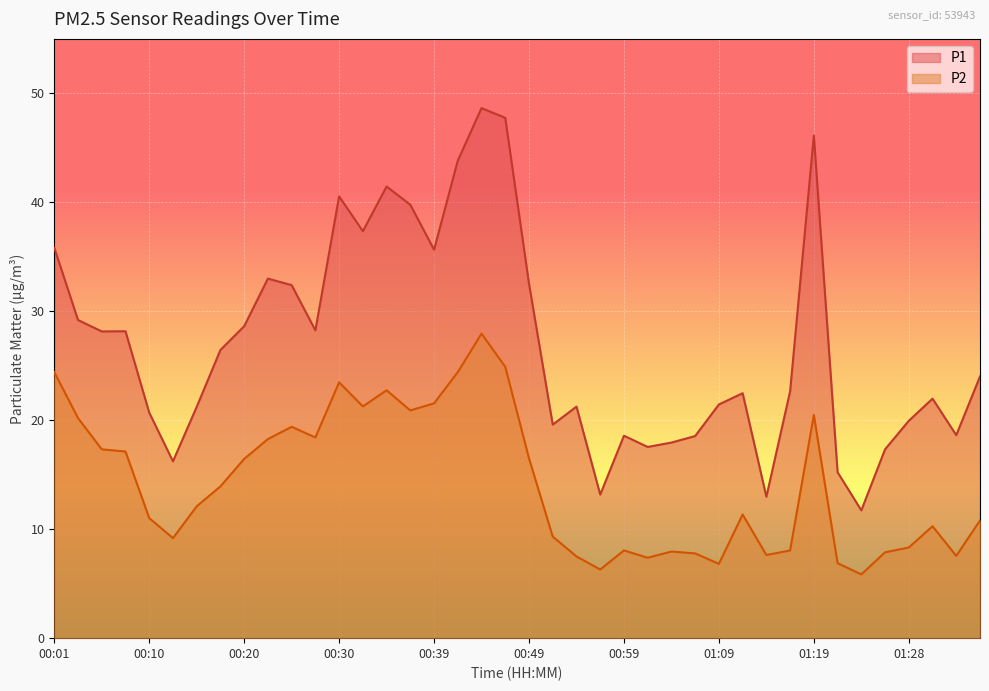

Which has a higher value, 01:28 or 01:36?

01:36